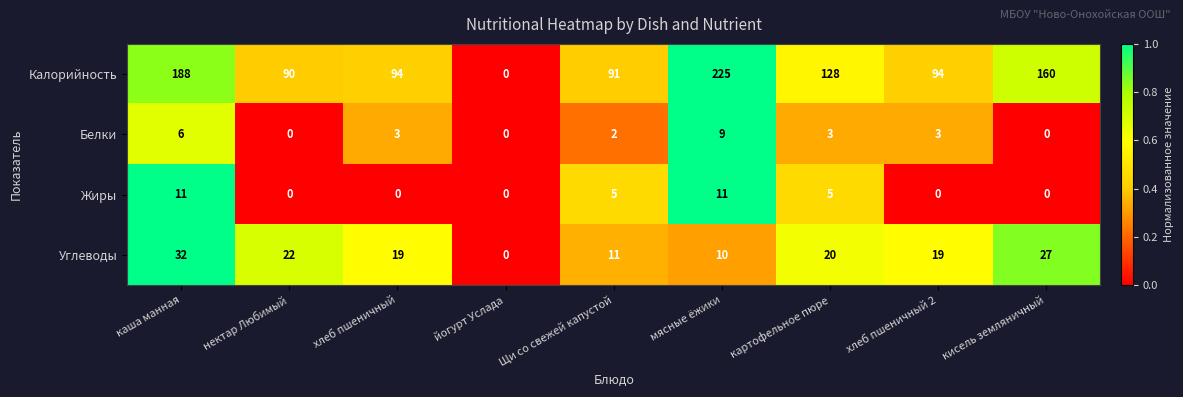

What is the difference between the maximum and minimum values in the Белки series?

9